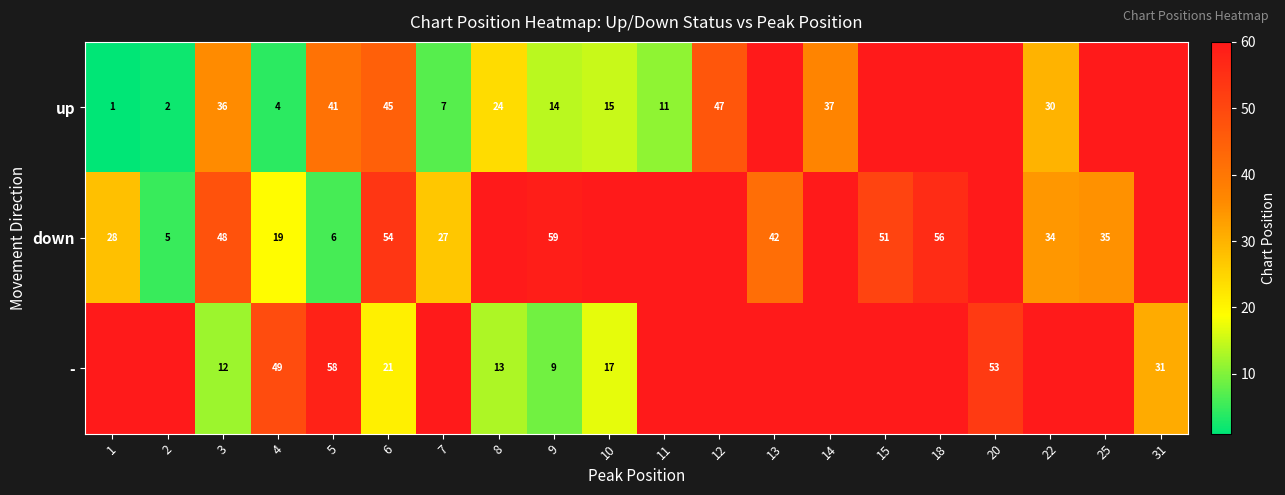

What is the sum of the down values at 22 and 6?

88